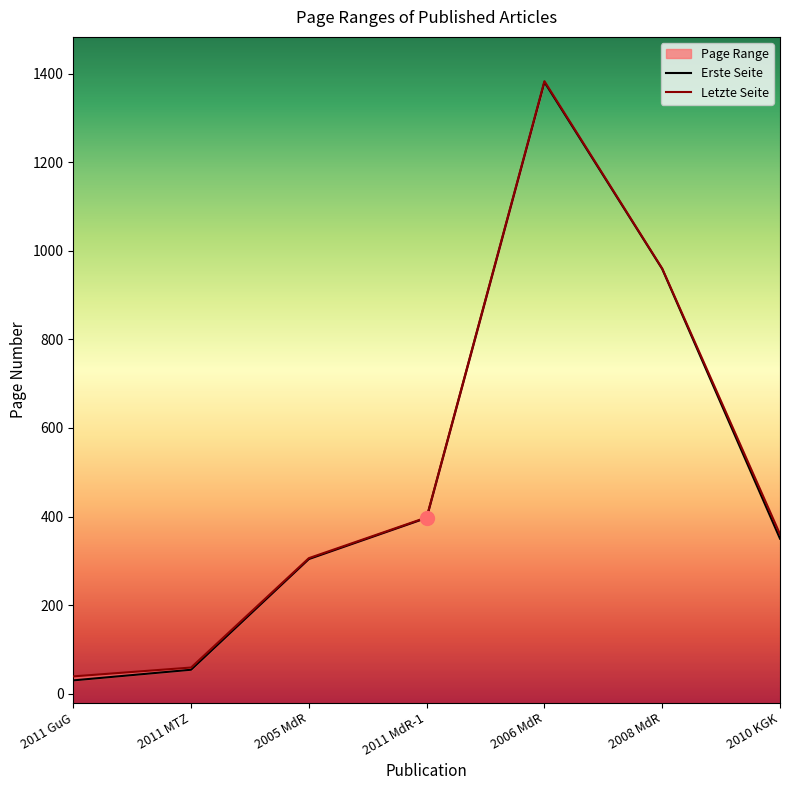

What is the value of the Letzte Seite point at the 4th from the left?

398